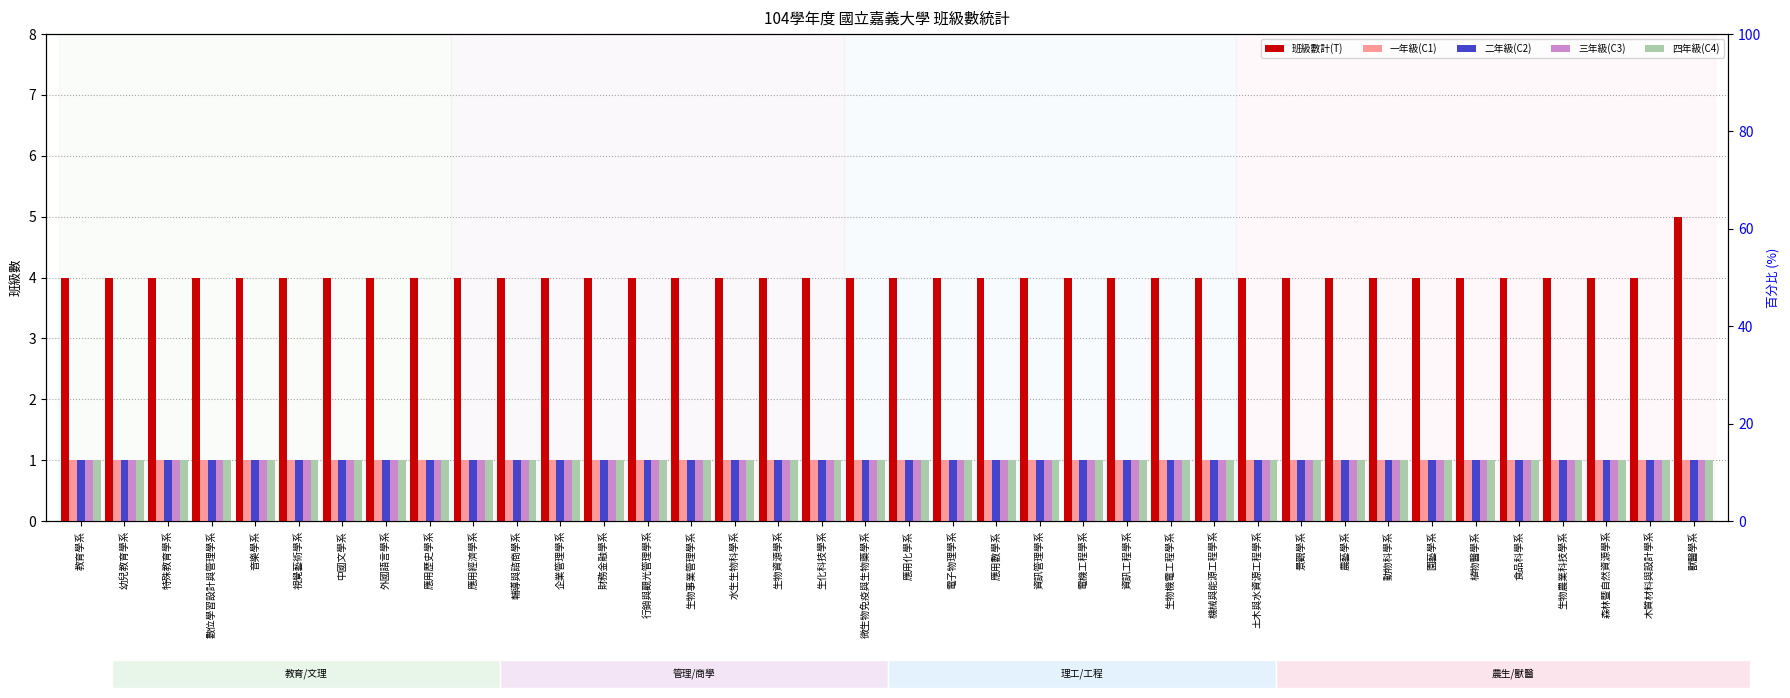

Reading left to right, what are all the values shown in this chart?

班級數計(T): 教育學系=4	幼兒教育學系=4	特殊教育學系=4	數位學習設計與管理學系=4	音樂學系=4	視覺藝術學系=4	中國文學系=4	外國語言學系=4	應用歷史學系=4	應用經濟學系=4	輔導與諮商學系=4	企業管理學系=4	財務金融學系=4	行銷與觀光管理學系=4	生物事業管理學系=4	水生生物科學系=4	生物資源學系=4	生化科技學系=4	微生物免疫與生物藥學系=4	應用化學系=4	電子物理學系=4	應用數學系=4	資訊管理學系=4	電機工程學系=4	資訊工程學系=4	生物機電工程學系=4	機械與能源工程學系=4	土木與水資源工程學系=4	景觀學系=4	農藝學系=4	動物科學系=4	園藝學系=4	植物醫學系=4	食品科學系=4	生物農業科技學系=4	森林暨自然資源學系=4	木質材料與設計學系=4	獸醫學系=5
一年級(C1): 教育學系=1	幼兒教育學系=1	特殊教育學系=1	數位學習設計與管理學系=1	音樂學系=1	視覺藝術學系=1	中國文學系=1	外國語言學系=1	應用歷史學系=1	應用經濟學系=1	輔導與諮商學系=1	企業管理學系=1	財務金融學系=1	行銷與觀光管理學系=1	生物事業管理學系=1	水生生物科學系=1	生物資源學系=1	生化科技學系=1	微生物免疫與生物藥學系=1	應用化學系=1	電子物理學系=1	應用數學系=1	資訊管理學系=1	電機工程學系=1	資訊工程學系=1	生物機電工程學系=1	機械與能源工程學系=1	土木與水資源工程學系=1	景觀學系=1	農藝學系=1	動物科學系=1	園藝學系=1	植物醫學系=1	食品科學系=1	生物農業科技學系=1	森林暨自然資源學系=1	木質材料與設計學系=1	獸醫學系=1
二年級(C2): 教育學系=1	幼兒教育學系=1	特殊教育學系=1	數位學習設計與管理學系=1	音樂學系=1	視覺藝術學系=1	中國文學系=1	外國語言學系=1	應用歷史學系=1	應用經濟學系=1	輔導與諮商學系=1	企業管理學系=1	財務金融學系=1	行銷與觀光管理學系=1	生物事業管理學系=1	水生生物科學系=1	生物資源學系=1	生化科技學系=1	微生物免疫與生物藥學系=1	應用化學系=1	電子物理學系=1	應用數學系=1	資訊管理學系=1	電機工程學系=1	資訊工程學系=1	生物機電工程學系=1	機械與能源工程學系=1	土木與水資源工程學系=1	景觀學系=1	農藝學系=1	動物科學系=1	園藝學系=1	植物醫學系=1	食品科學系=1	生物農業科技學系=1	森林暨自然資源學系=1	木質材料與設計學系=1	獸醫學系=1
三年級(C3): 教育學系=1	幼兒教育學系=1	特殊教育學系=1	數位學習設計與管理學系=1	音樂學系=1	視覺藝術學系=1	中國文學系=1	外國語言學系=1	應用歷史學系=1	應用經濟學系=1	輔導與諮商學系=1	企業管理學系=1	財務金融學系=1	行銷與觀光管理學系=1	生物事業管理學系=1	水生生物科學系=1	生物資源學系=1	生化科技學系=1	微生物免疫與生物藥學系=1	應用化學系=1	電子物理學系=1	應用數學系=1	資訊管理學系=1	電機工程學系=1	資訊工程學系=1	生物機電工程學系=1	機械與能源工程學系=1	土木與水資源工程學系=1	景觀學系=1	農藝學系=1	動物科學系=1	園藝學系=1	植物醫學系=1	食品科學系=1	生物農業科技學系=1	森林暨自然資源學系=1	木質材料與設計學系=1	獸醫學系=1
四年級(C4): 教育學系=1	幼兒教育學系=1	特殊教育學系=1	數位學習設計與管理學系=1	音樂學系=1	視覺藝術學系=1	中國文學系=1	外國語言學系=1	應用歷史學系=1	應用經濟學系=1	輔導與諮商學系=1	企業管理學系=1	財務金融學系=1	行銷與觀光管理學系=1	生物事業管理學系=1	水生生物科學系=1	生物資源學系=1	生化科技學系=1	微生物免疫與生物藥學系=1	應用化學系=1	電子物理學系=1	應用數學系=1	資訊管理學系=1	電機工程學系=1	資訊工程學系=1	生物機電工程學系=1	機械與能源工程學系=1	土木與水資源工程學系=1	景觀學系=1	農藝學系=1	動物科學系=1	園藝學系=1	植物醫學系=1	食品科學系=1	生物農業科技學系=1	森林暨自然資源學系=1	木質材料與設計學系=1	獸醫學系=1